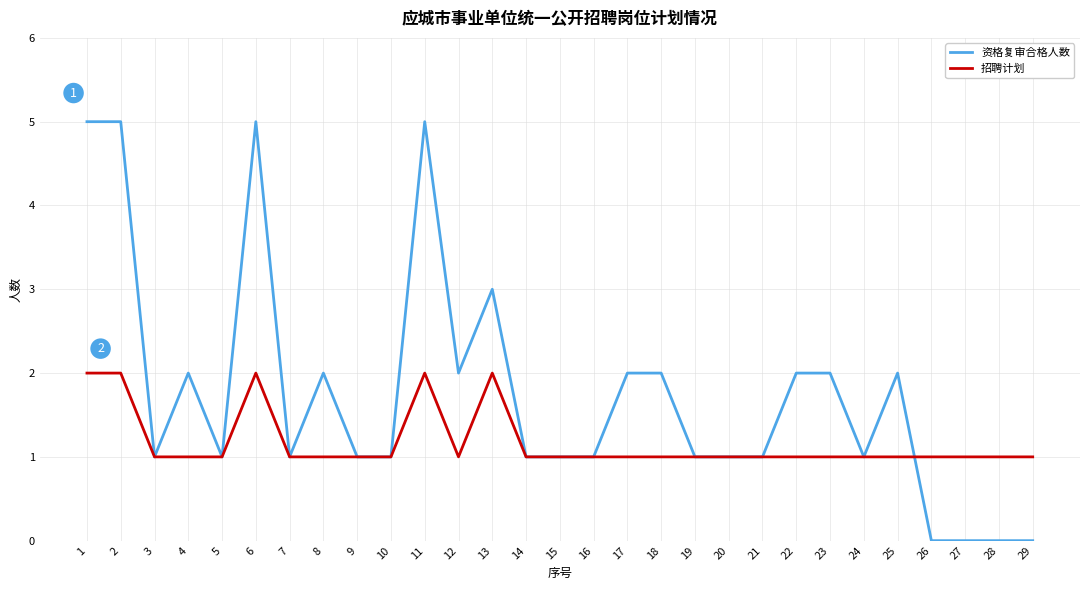

Count the number of categories in the chart.

29